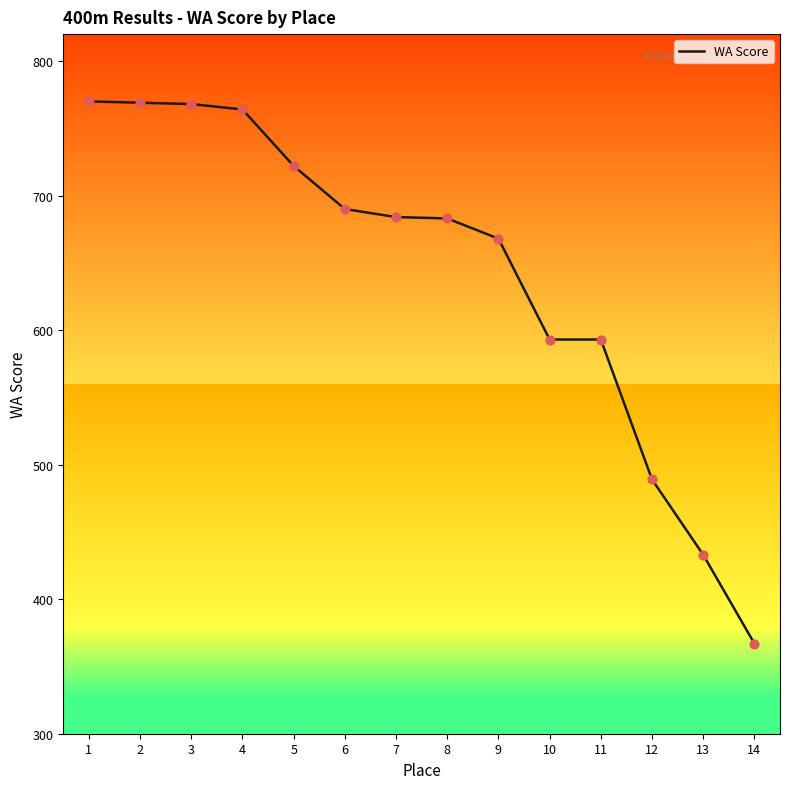

What is the change in value from 4 to 6?

-74